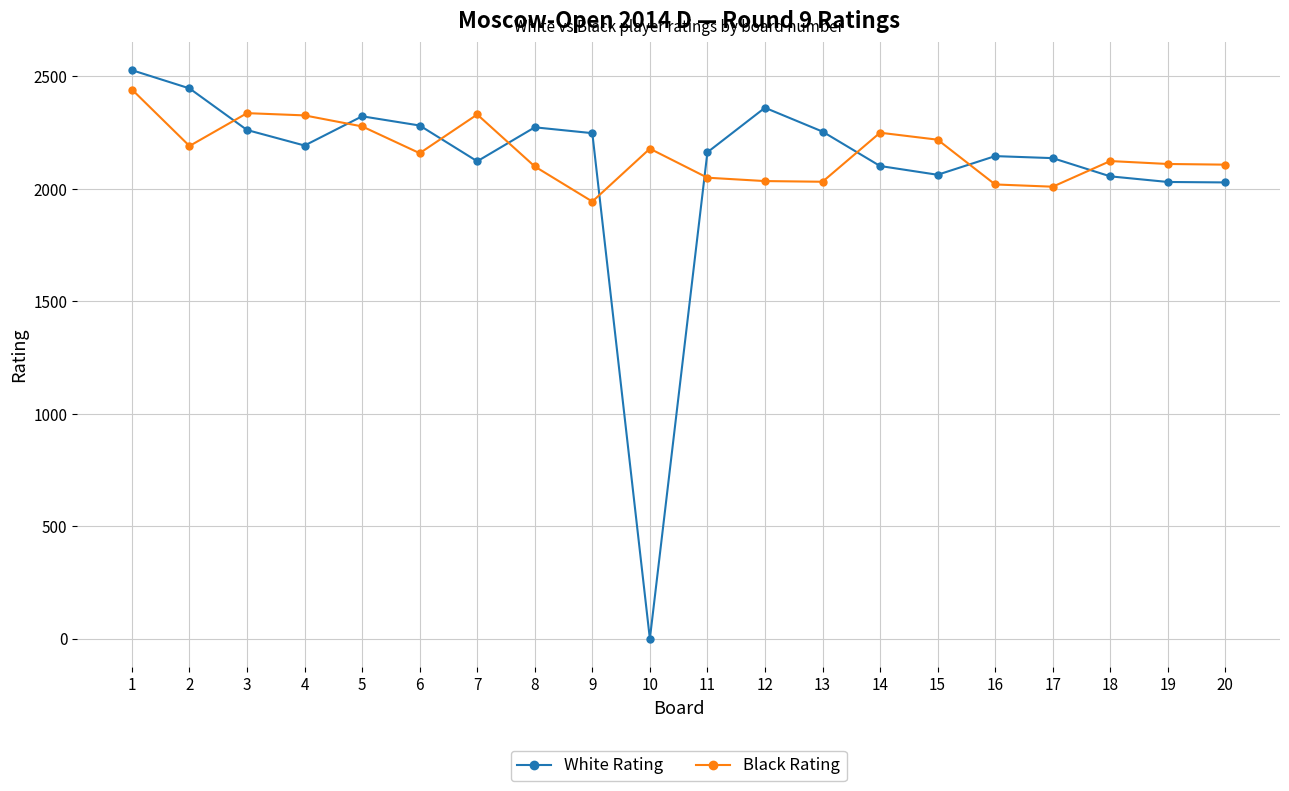

At which label does Black Rating reach its minimum?

9